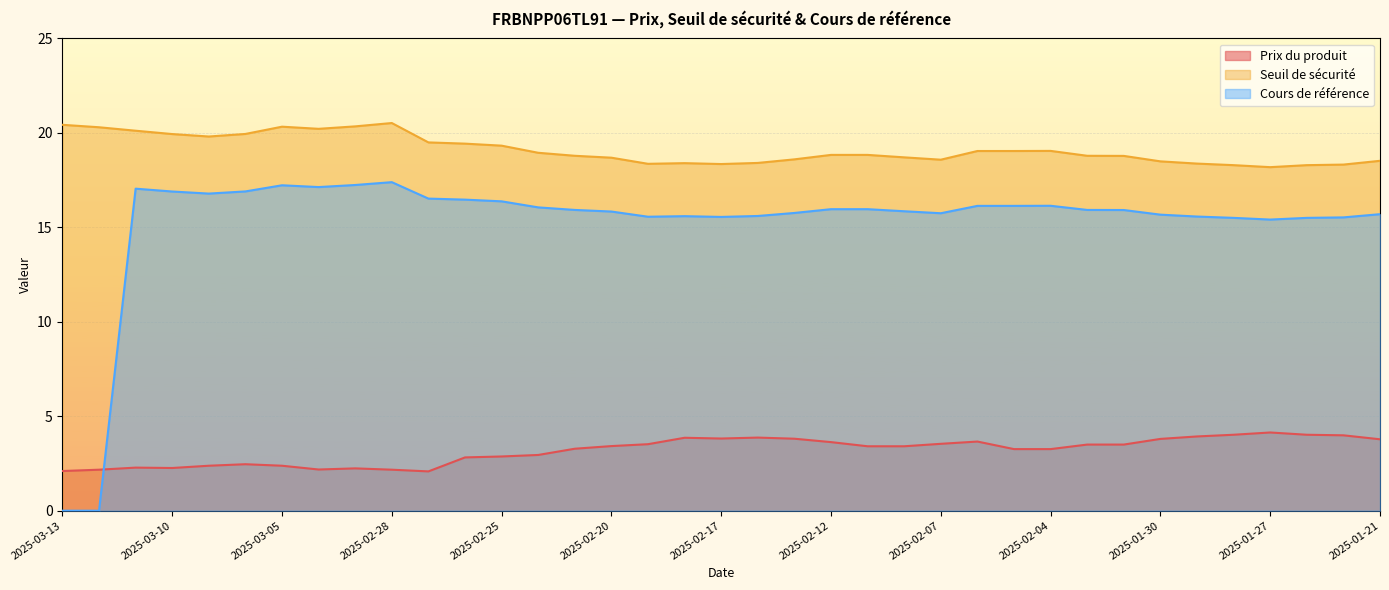

At which category is the sum across all series the highest?

2025-02-28